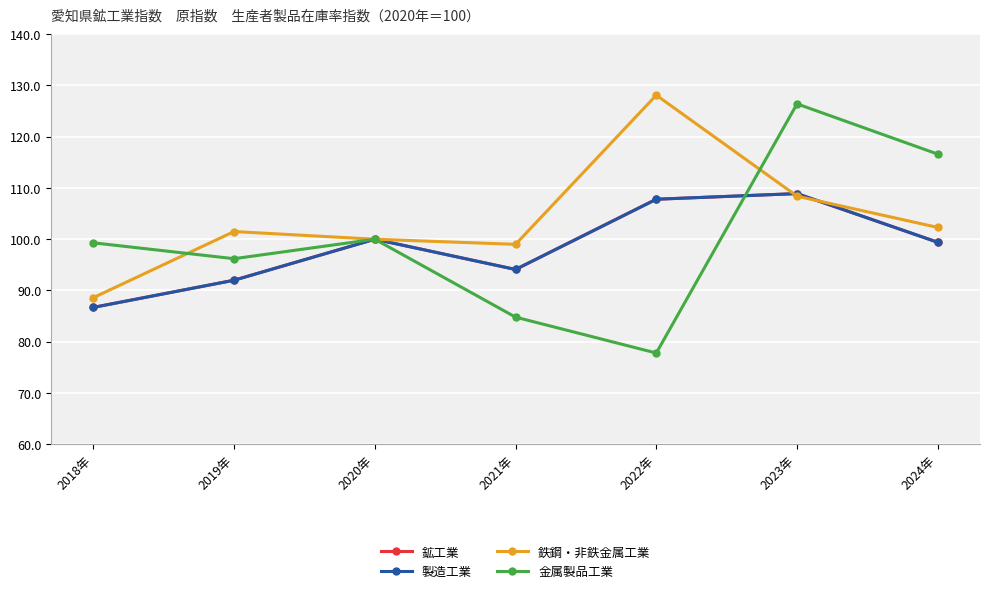

Between 2021年 and 2024年, which series saw the biggest shift?

金属製品工業